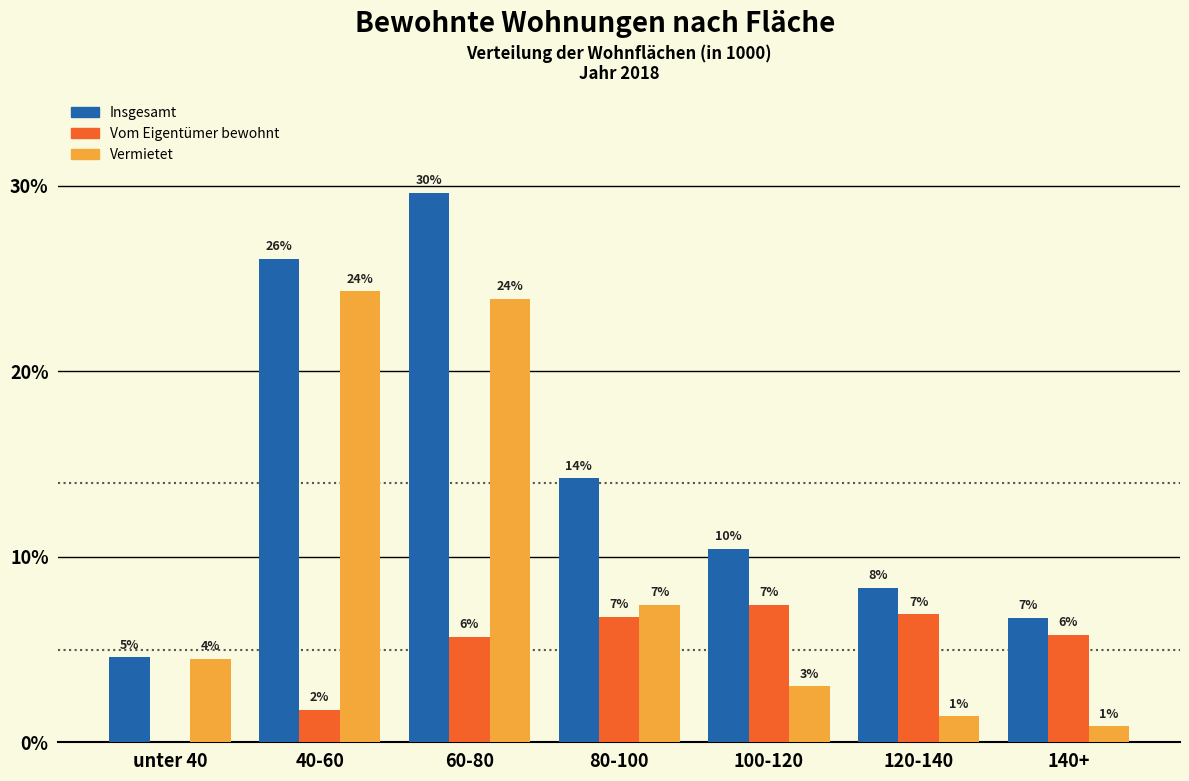

Does the chart contain stacked bars?

No